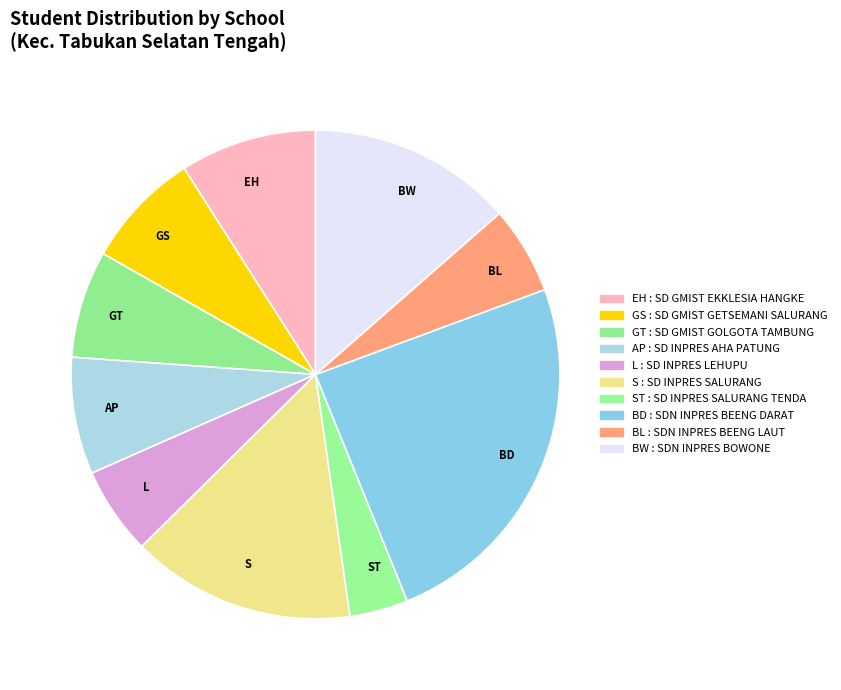

Approximately how many times larger is the value at L compared to GS?

0.8